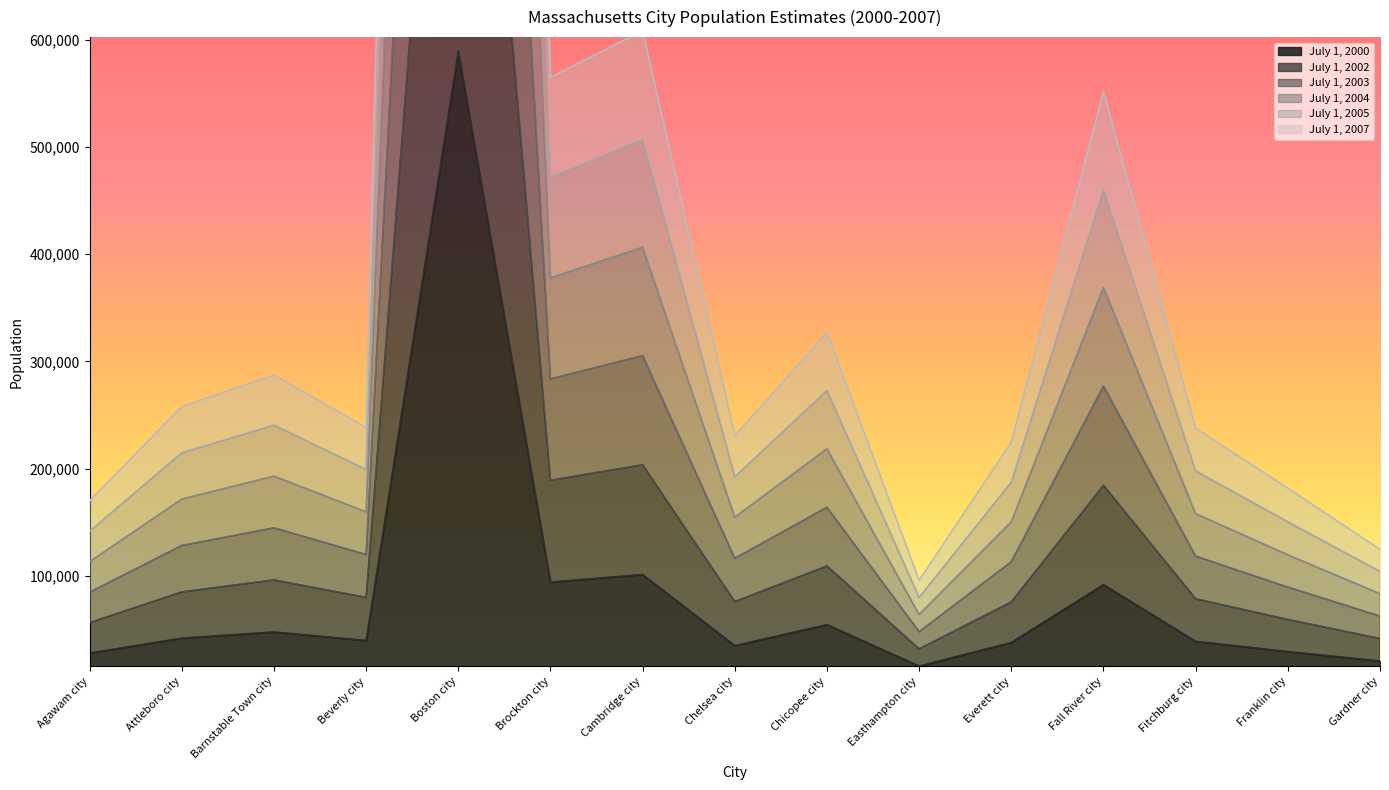

Where is the first local maximum for July 1, 2007?

Barnstable Town city